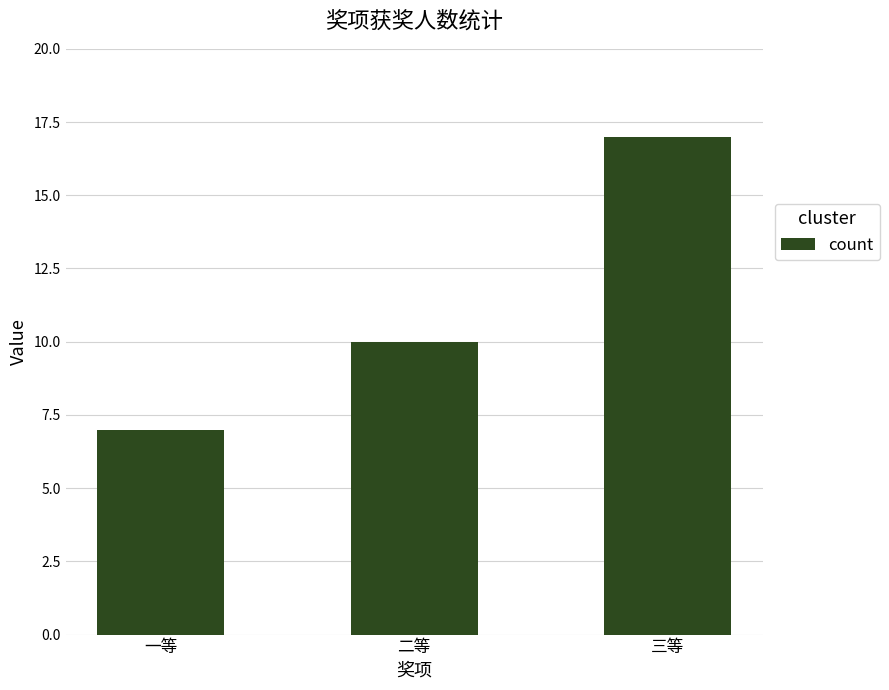

How many values are between 7 and 17?

3